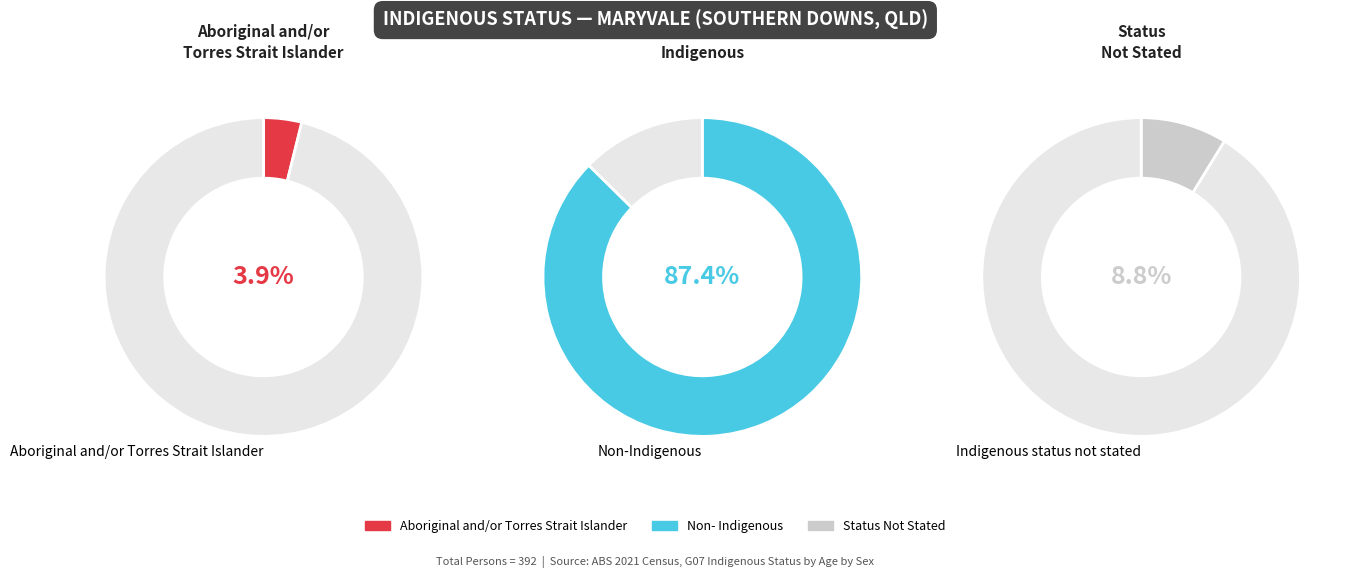

To the nearest percent, what is the difference between the Non-Indigenous and Indigenous status not stated slice percentages?

79%